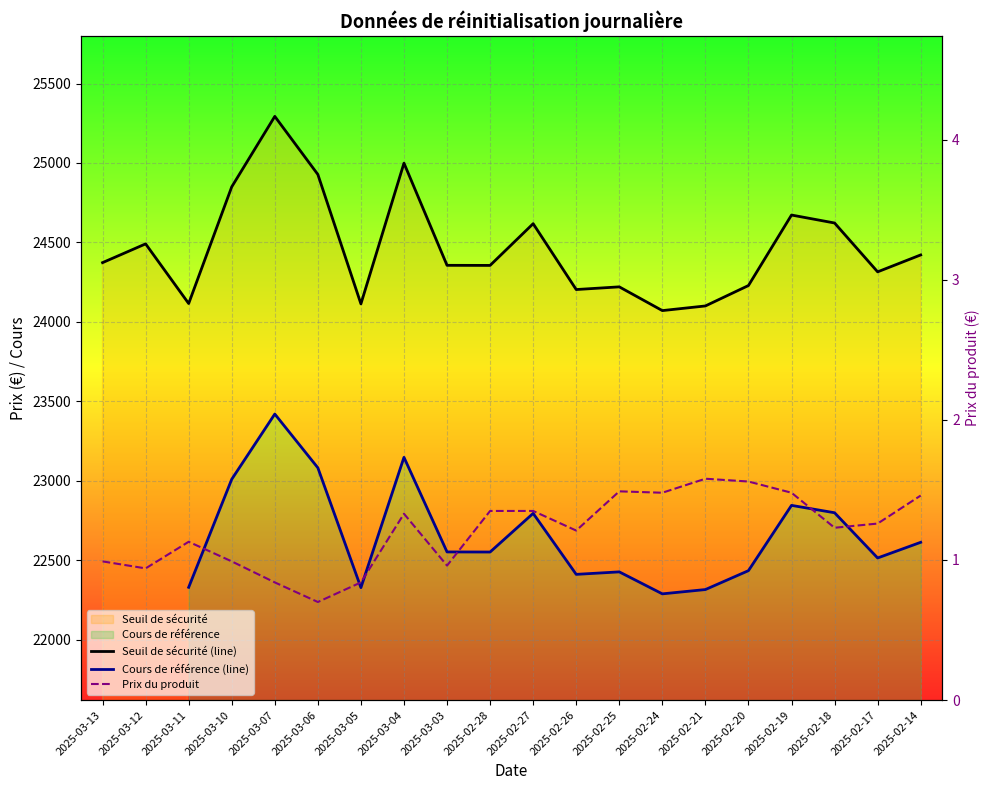

What is the value of the Seuil de sécurité point at the 20th from the left?

24421.0